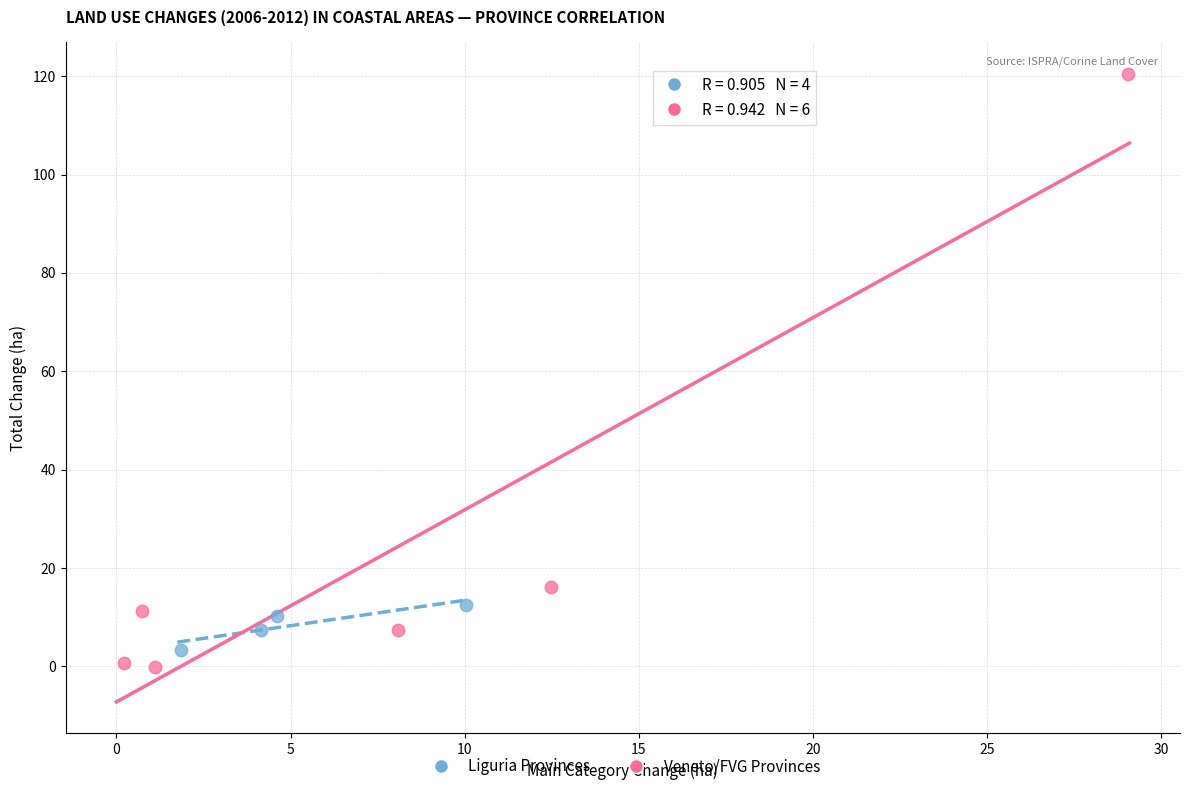

What are all the series names shown in the legend?

Liguria Provinces, Veneto/FVG Provinces